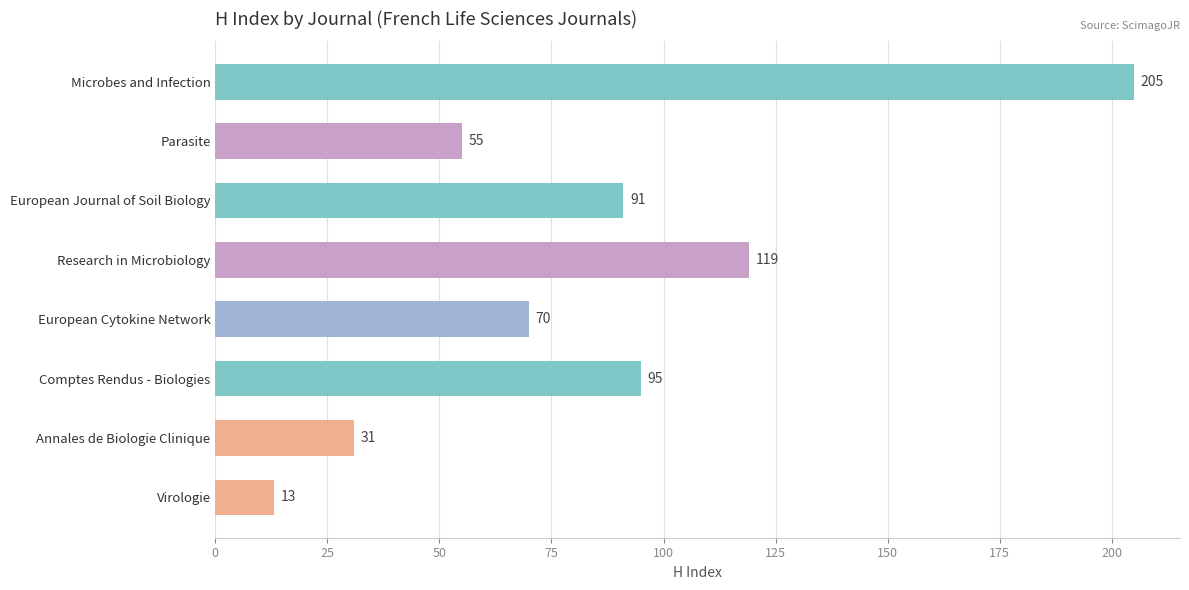

Reading bottom to top, list all the values displayed in this chart.

Virologie=13	Annales de Biologie Clinique=31	Comptes Rendus - Biologies=95	European Cytokine Network=70	Research in Microbiology=119	European Journal of Soil Biology=91	Parasite=55	Microbes and Infection=205